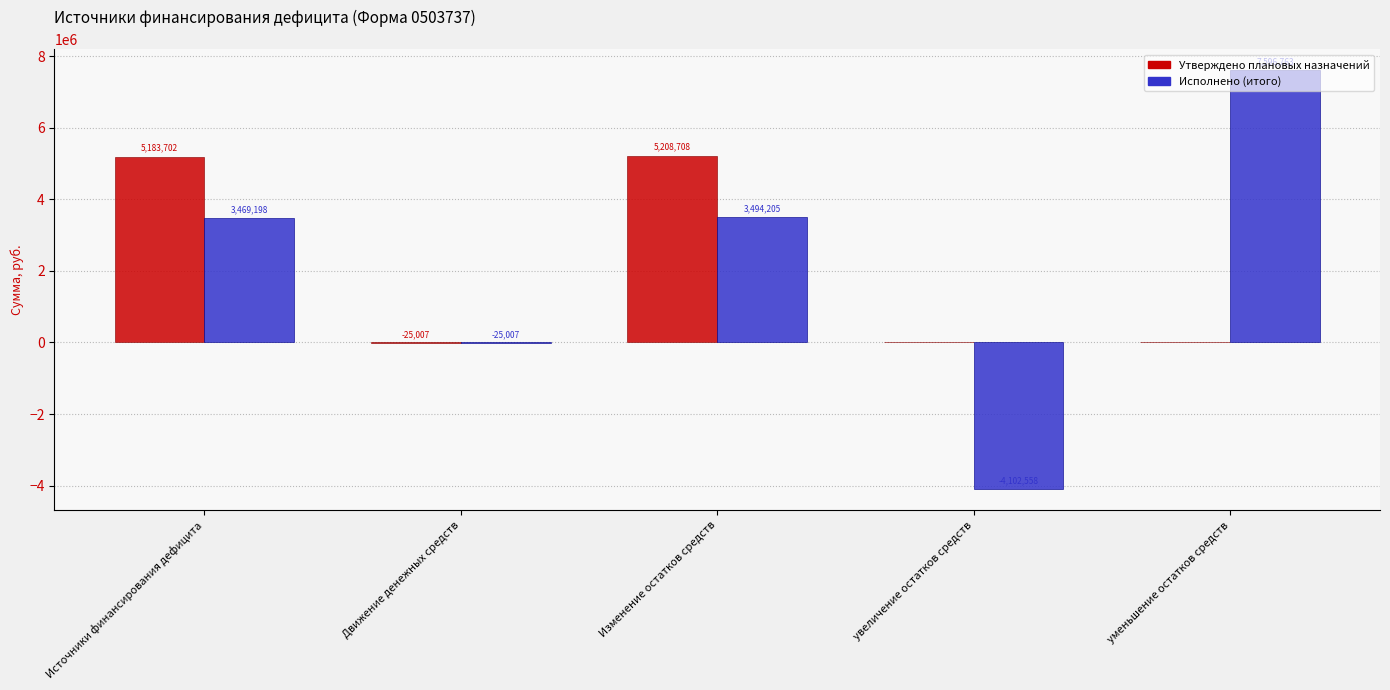

What is the sum of all Утверждено плановых назначений values?

10367403.0